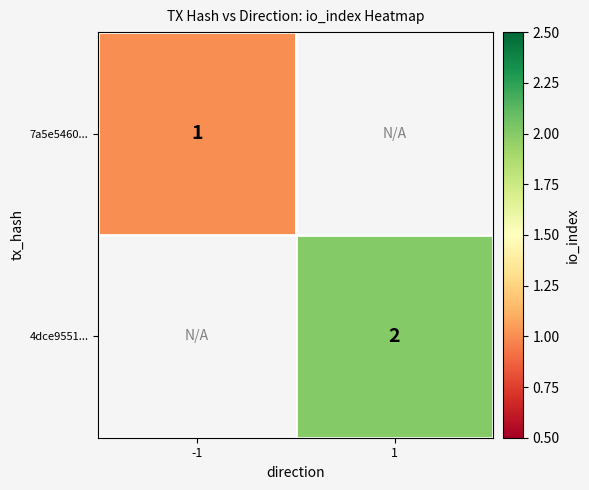

Is it true that 4dce9551... equals 3 at 1?

False